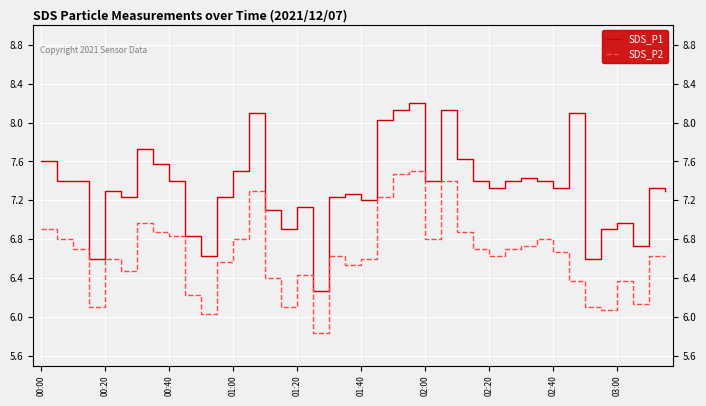

Which series has the largest range (max minus min)?

SDS_P1